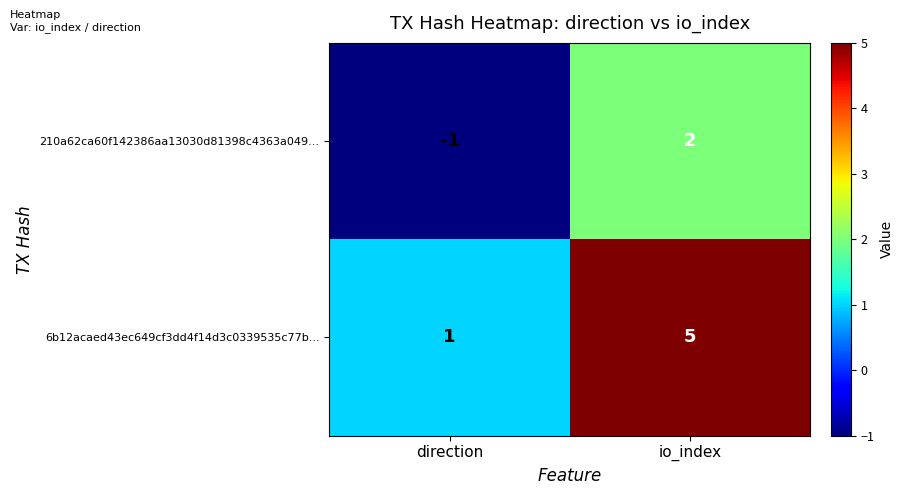

What is the sum of all 6b12acaed43ec649cf3dd4f14d3c0339535c77b... values?

6